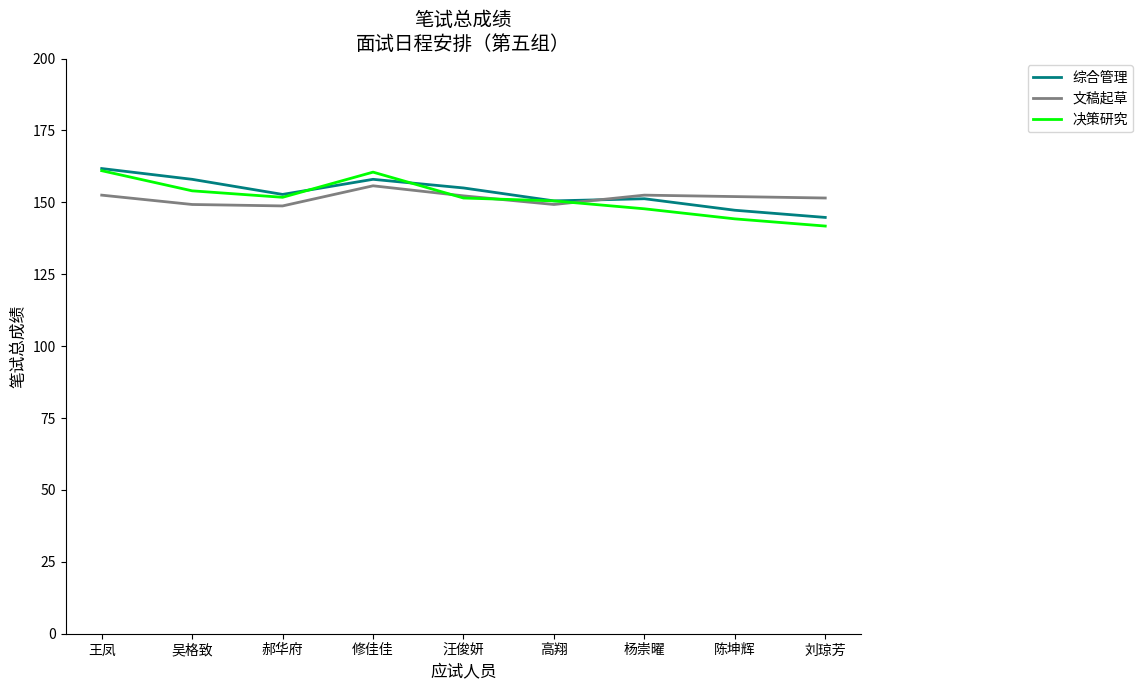

What is the approximate value of 文稿起草 at 郝华府?

148.8